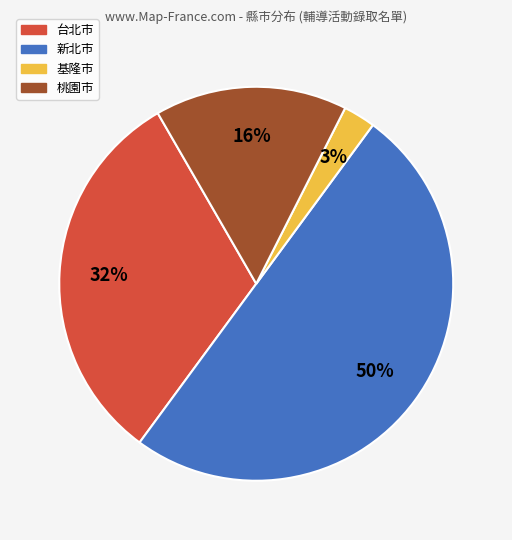

What is the smallest slice in the pie chart?

基隆市